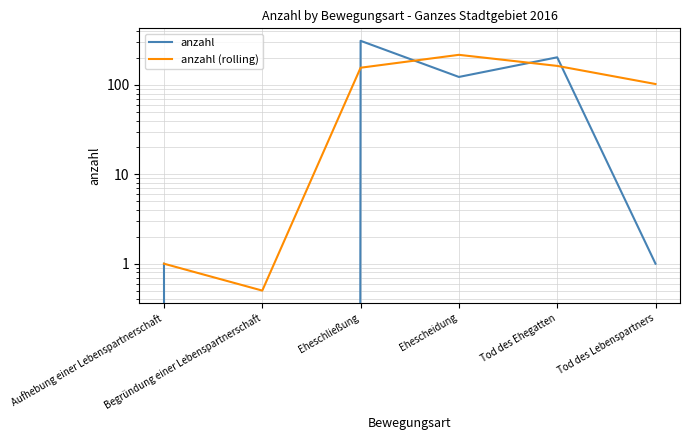

How many times do anzahl (rolling) and anzahl cross each other?

4